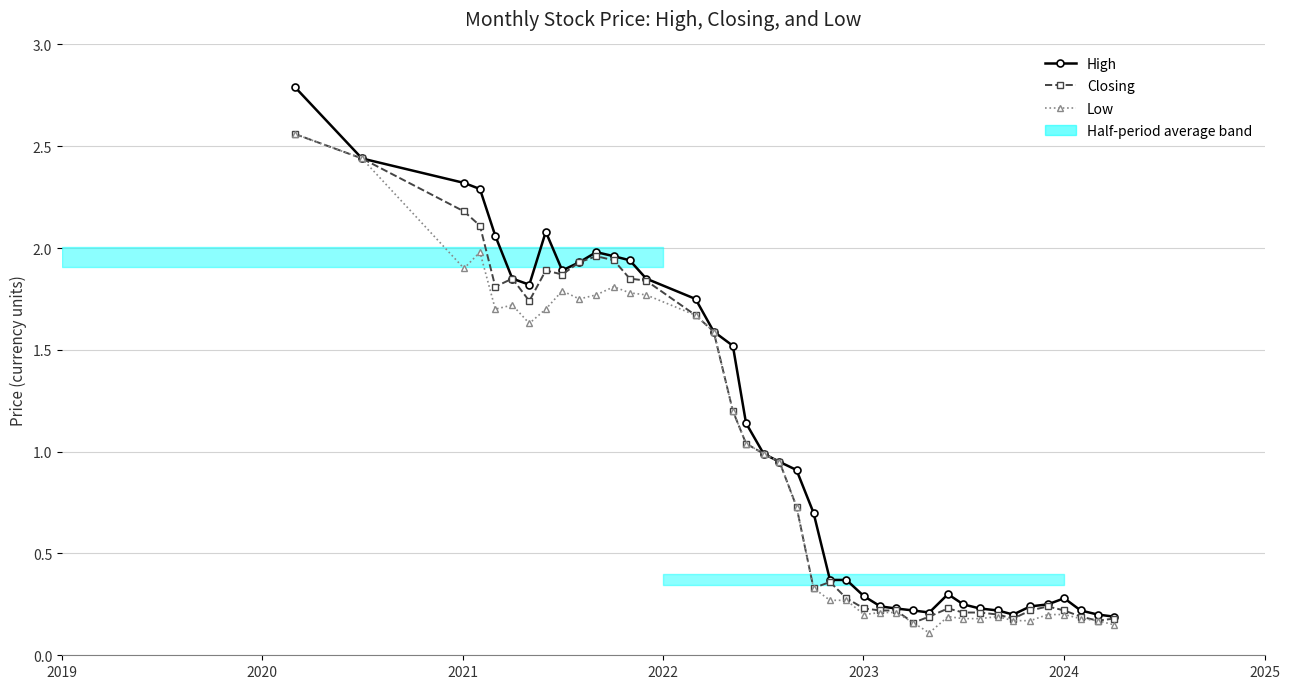

At which category does Low reach its first local valley?

2021